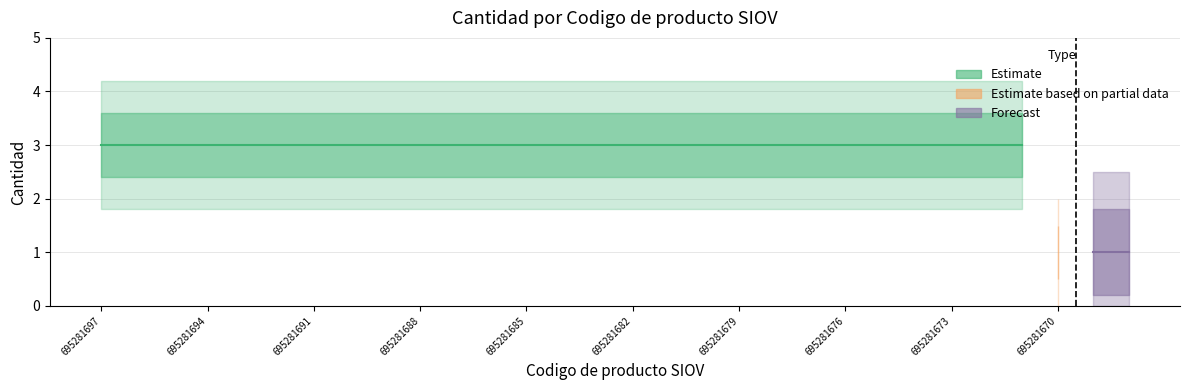

The value at 695281688 is 5. True or false?

False